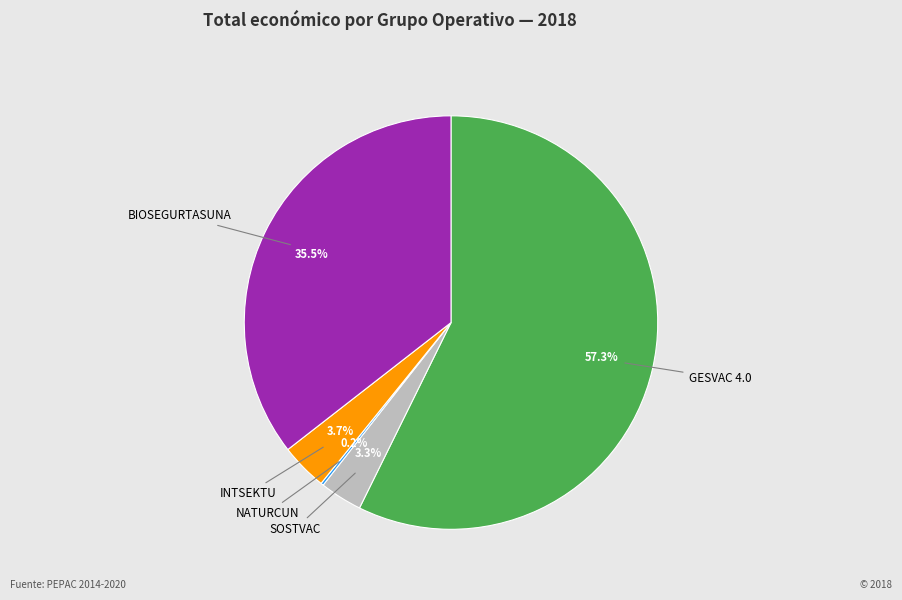

Is there a majority slice in this chart?

Yes